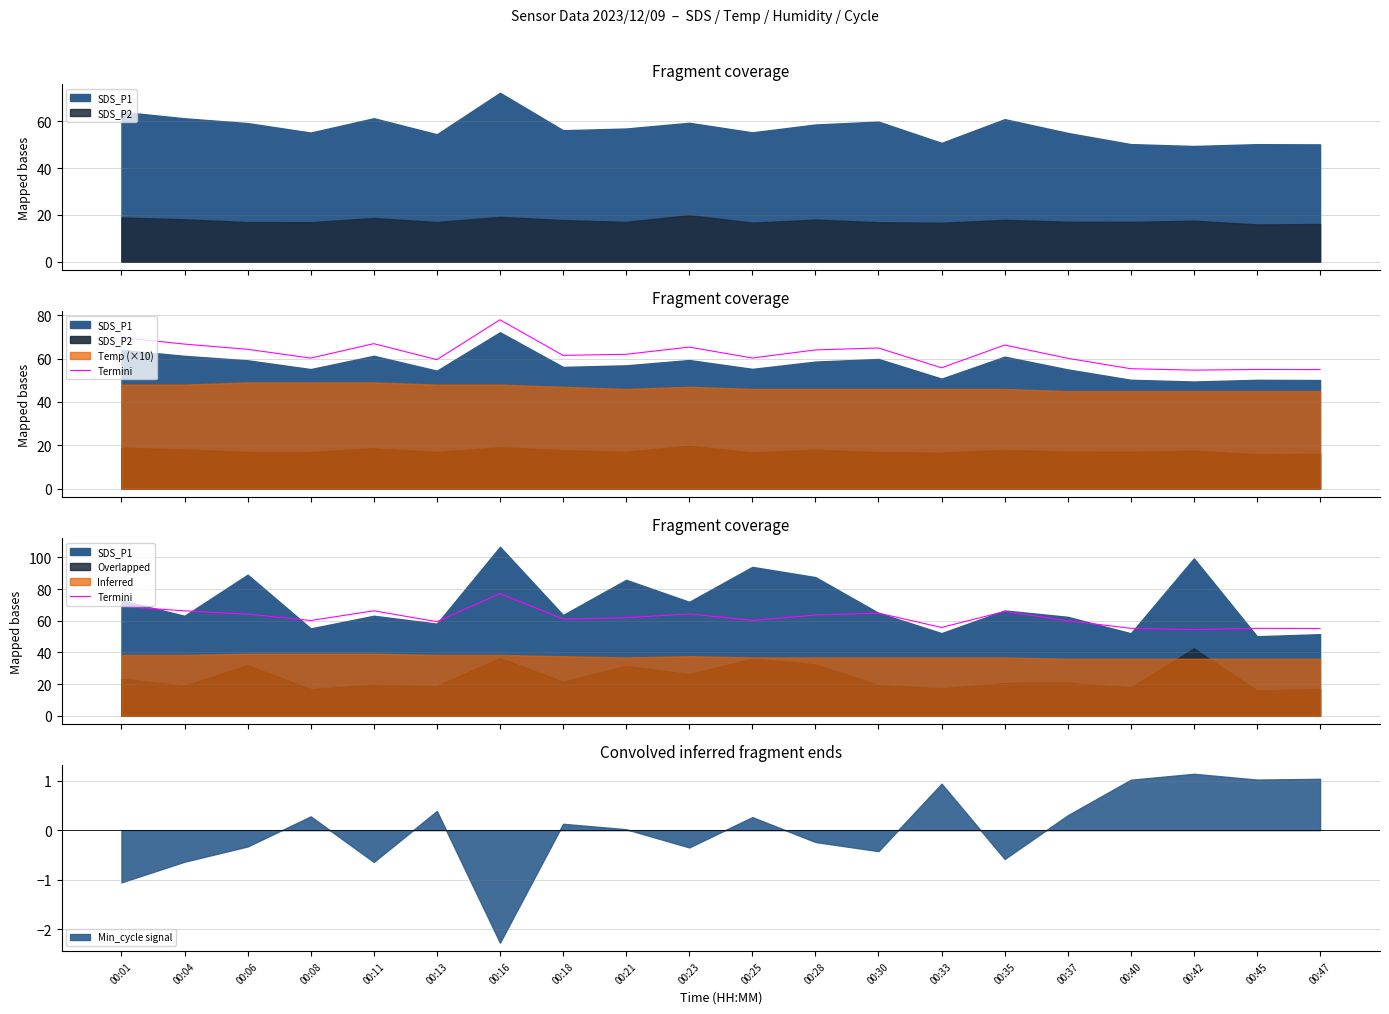

True or false: Min_cycle signal has a value of -0.2 at 00:11.

False